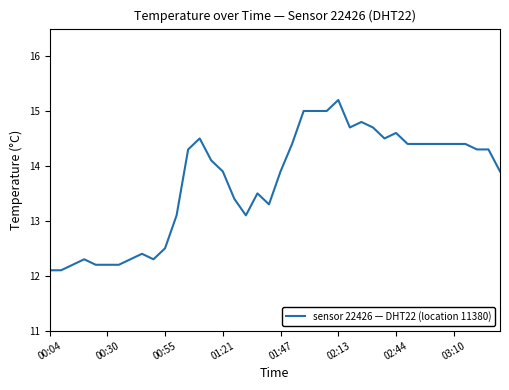

What is the difference between the second highest and second lowest values?

2.9